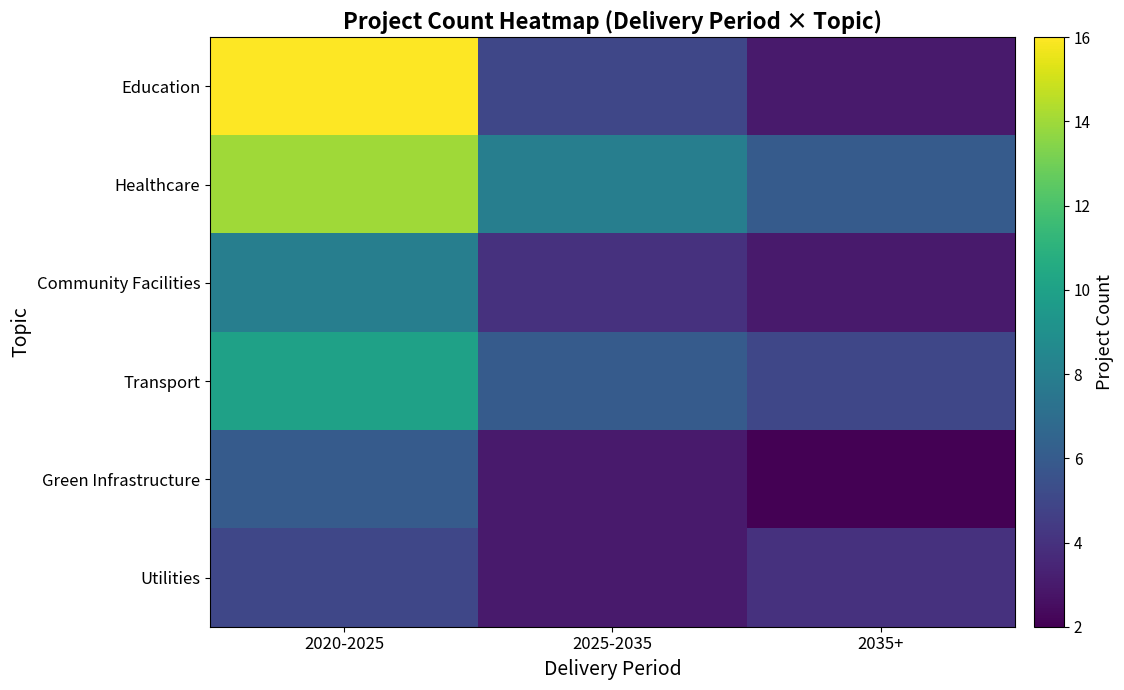

Which series has the largest total across all categories?

Healthcare